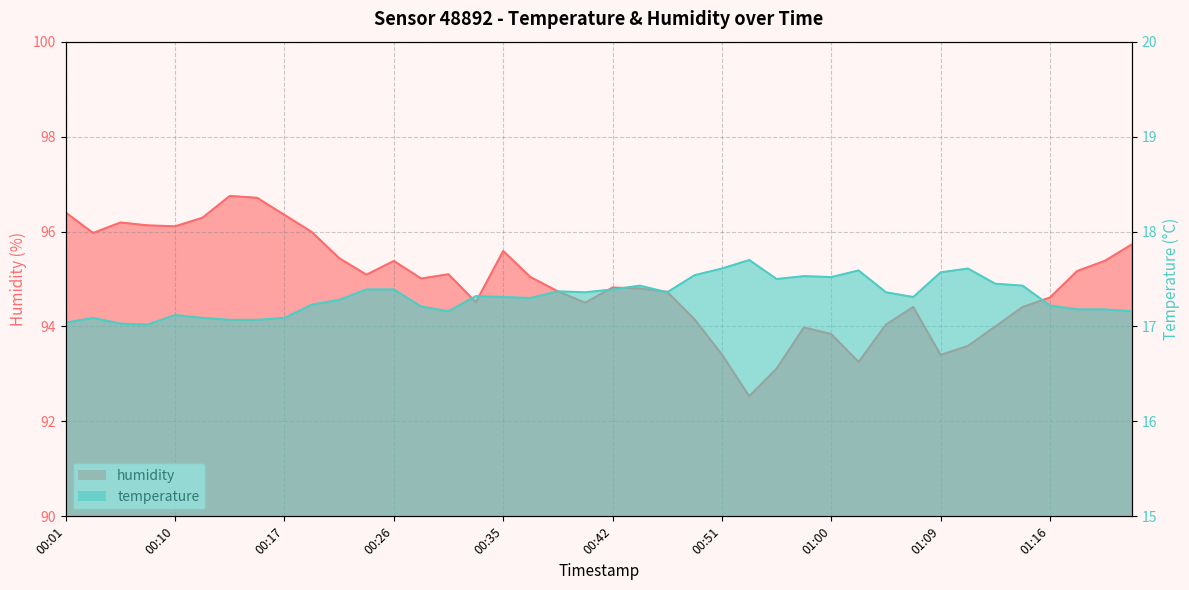

Does the chart display data point markers on the line(s)?

No